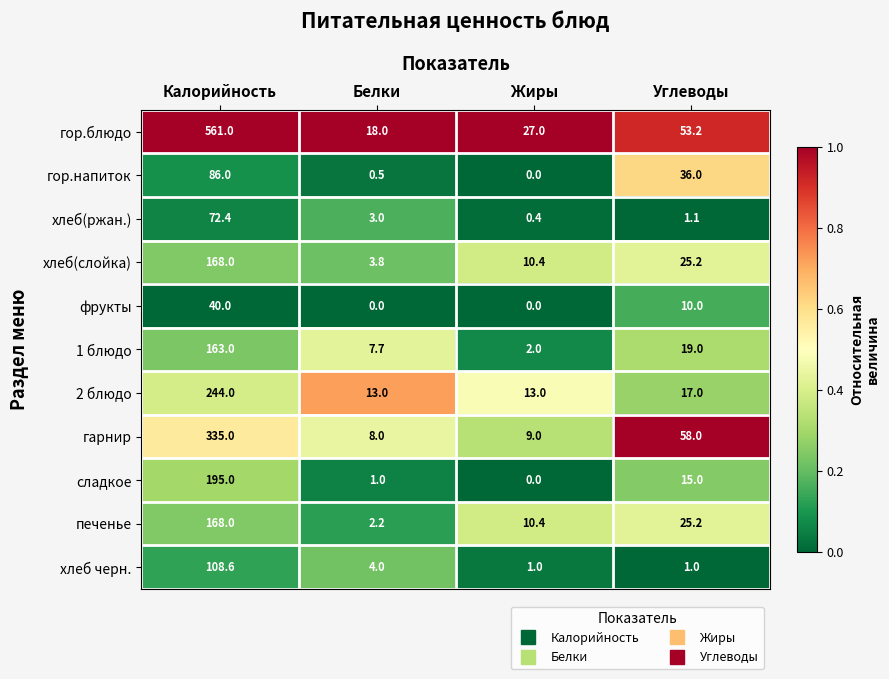

What is the sum of the гарнир values at Жиры and Калорийность?

344.0